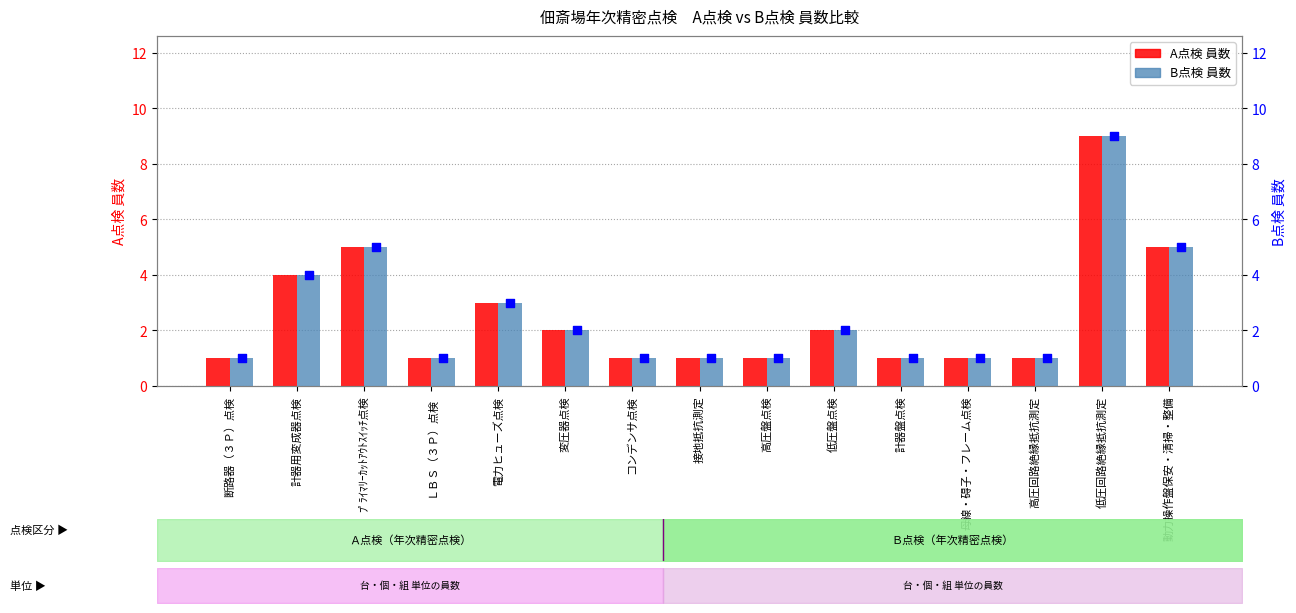

Which series reaches the maximum Y coordinate?

A点検 員数